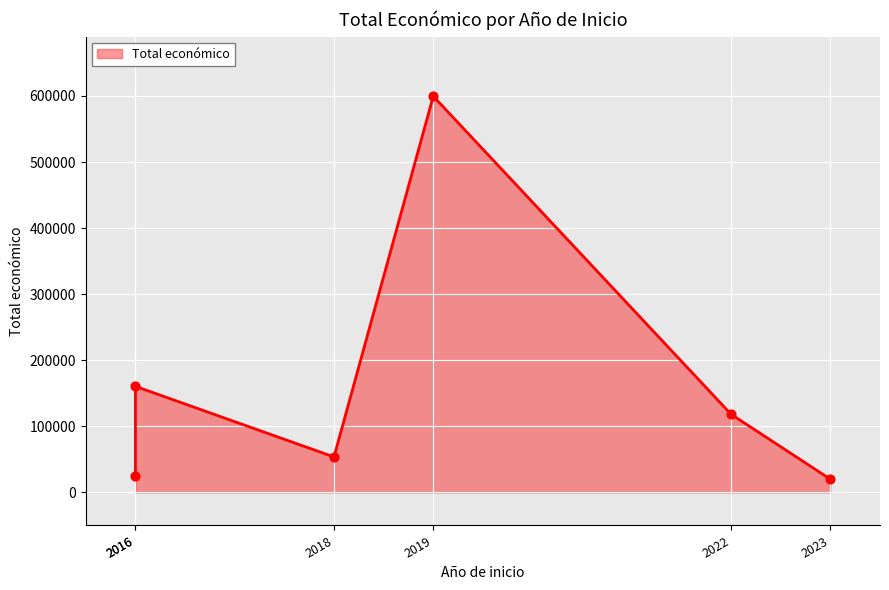

Between 2016 and 2023, which is larger?

2016